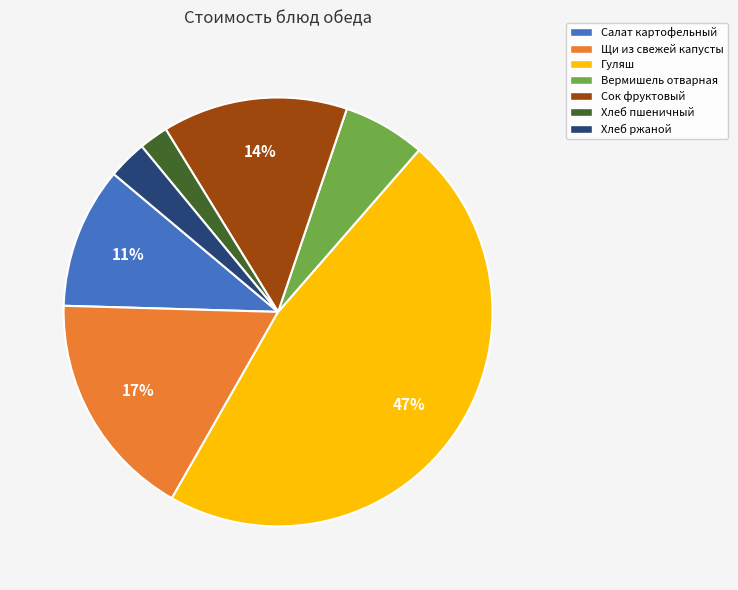

True or false: Сок фруктовый accounts for 14% of the total.

True